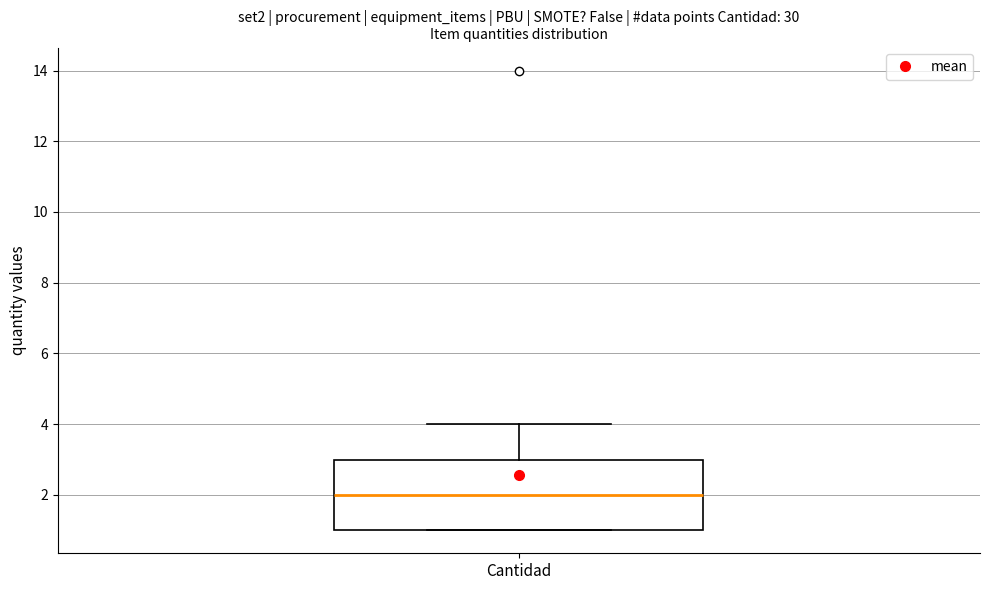

Where does the upper whisker of the box for Cantidad end on the y-axis? The values are not printed on the chart, so give them approximately, as read against the axis.

4